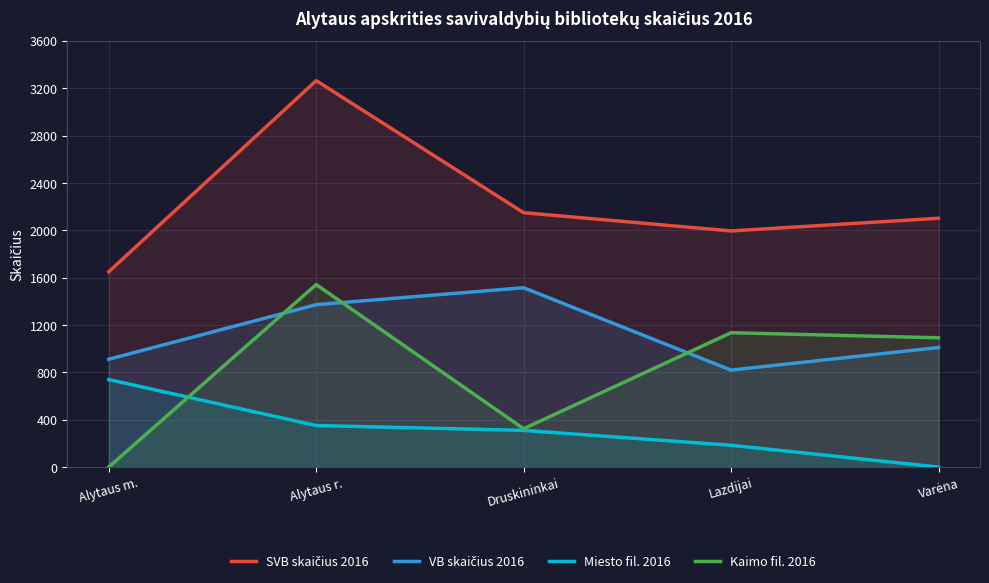

True or false: VB skaičius 2016 has a value of 849 at Druskininkai.

False